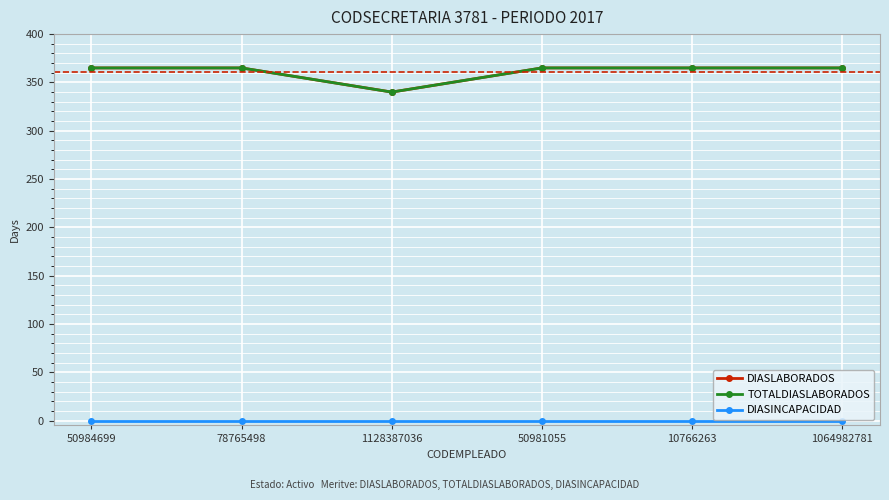

What is the difference between the second highest and minimum values in the DIASLABORADOS series?

25